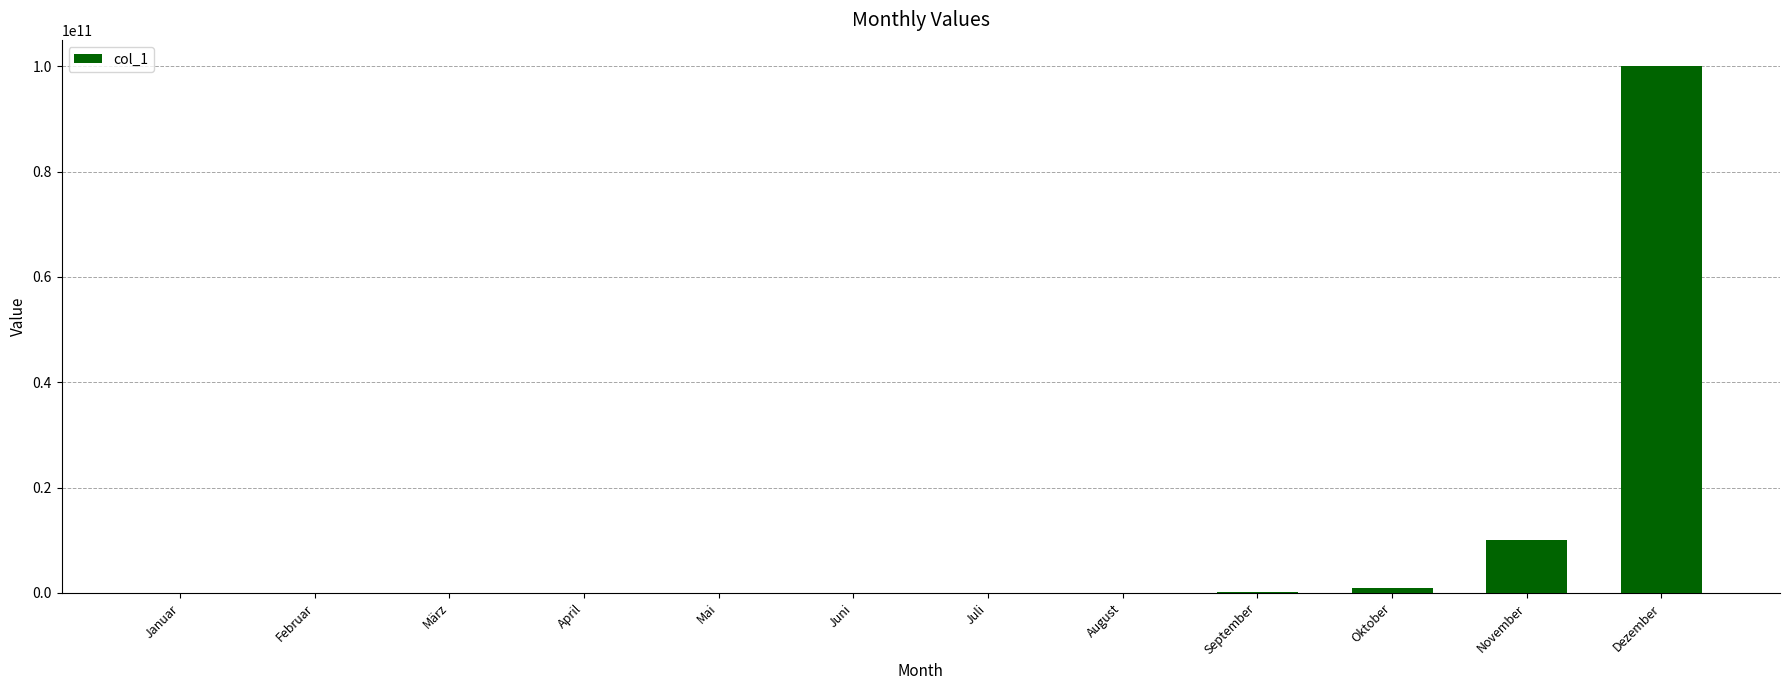

Is it true that the value at Mai is 10000?

True